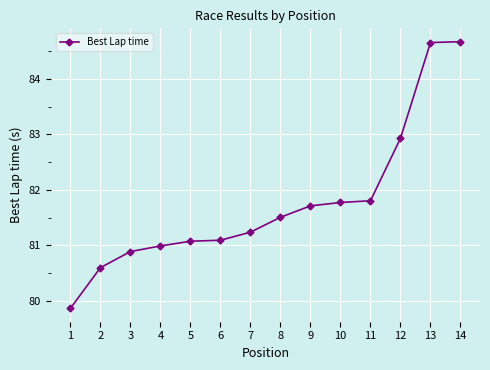

What is the value of the 9th point from the left?

81.7